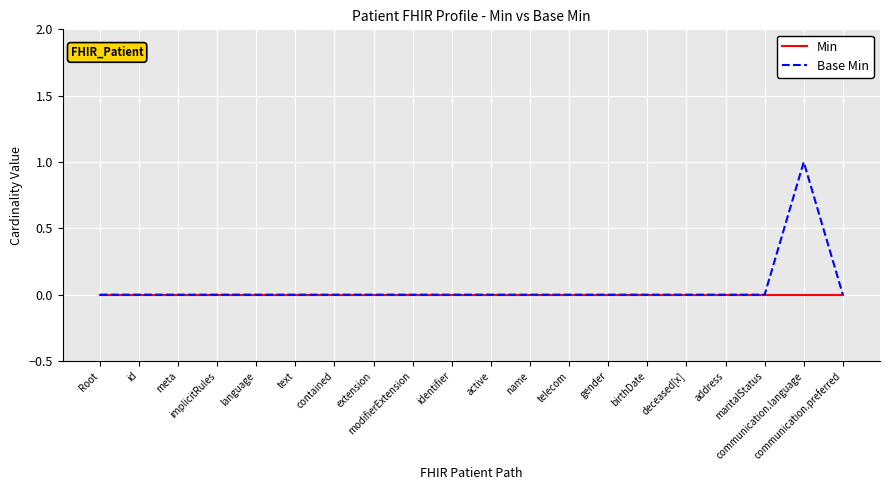

Rank the series by their maximum value, from highest to lowest.

Base Min, Min